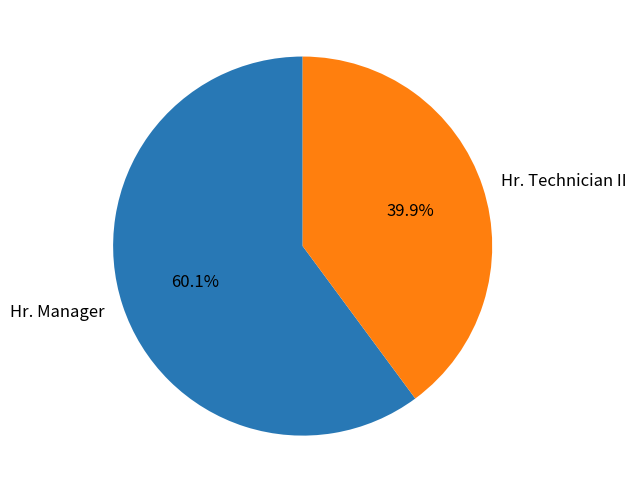

Approximately how many times larger is the value at Hr. Technician II compared to Hr. Manager?

0.7